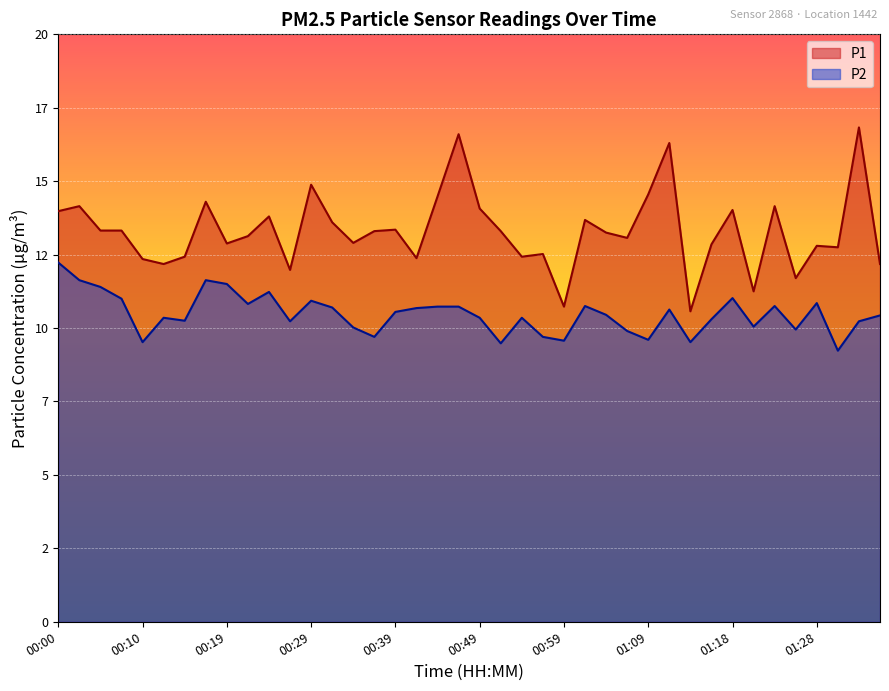

In P2, how many points are lower than both neighbors (excluding endpoints)?

12